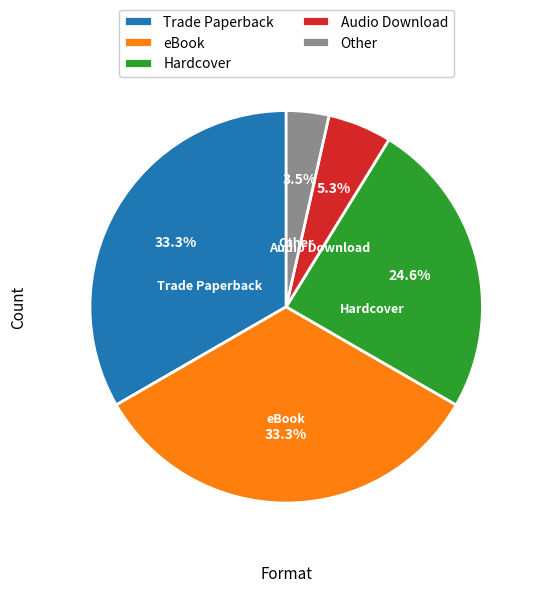

Does any single category account for the majority?

No